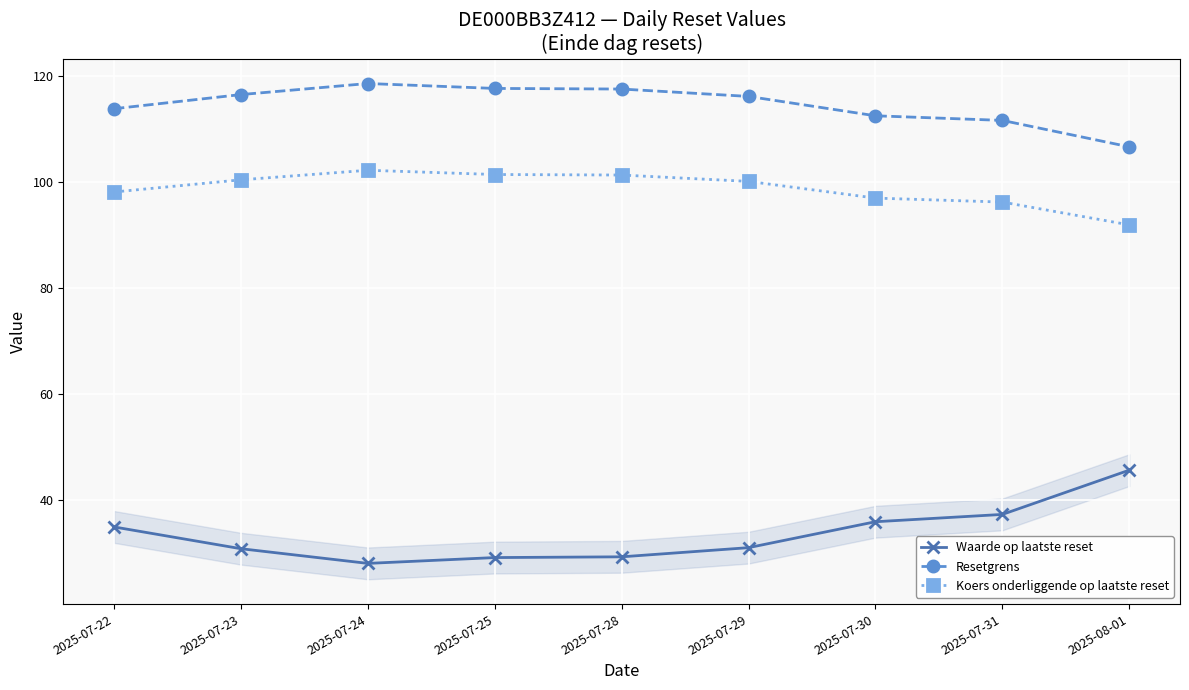

True or false: Resetgrens and Waarde op laatste reset cross at least once.

False